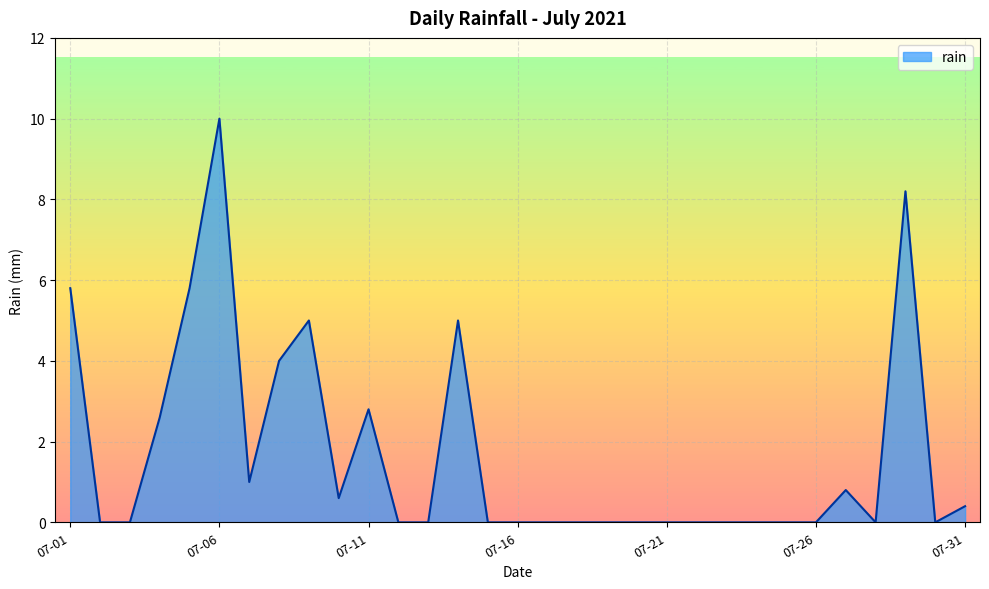

What is the difference between the maximum and minimum values?

10.0